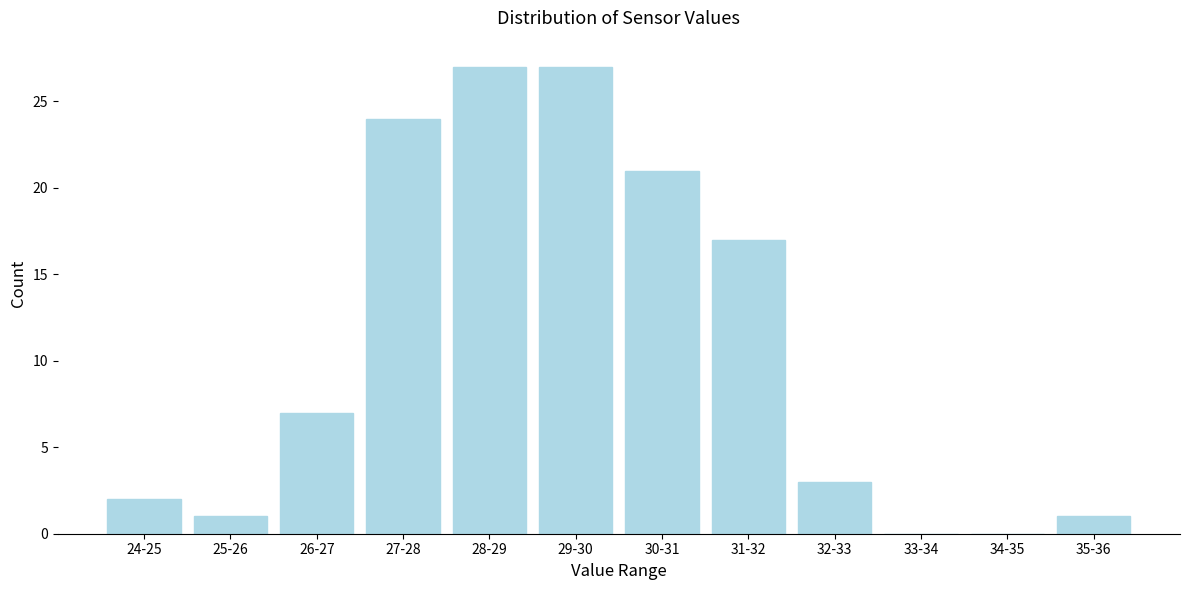

Reading left to right, extract all data points from this chart.

24-25=2	25-26=1	26-27=7	27-28=24	28-29=27	29-30=27	30-31=21	31-32=17	32-33=3	33-34=0	34-35=0	35-36=1